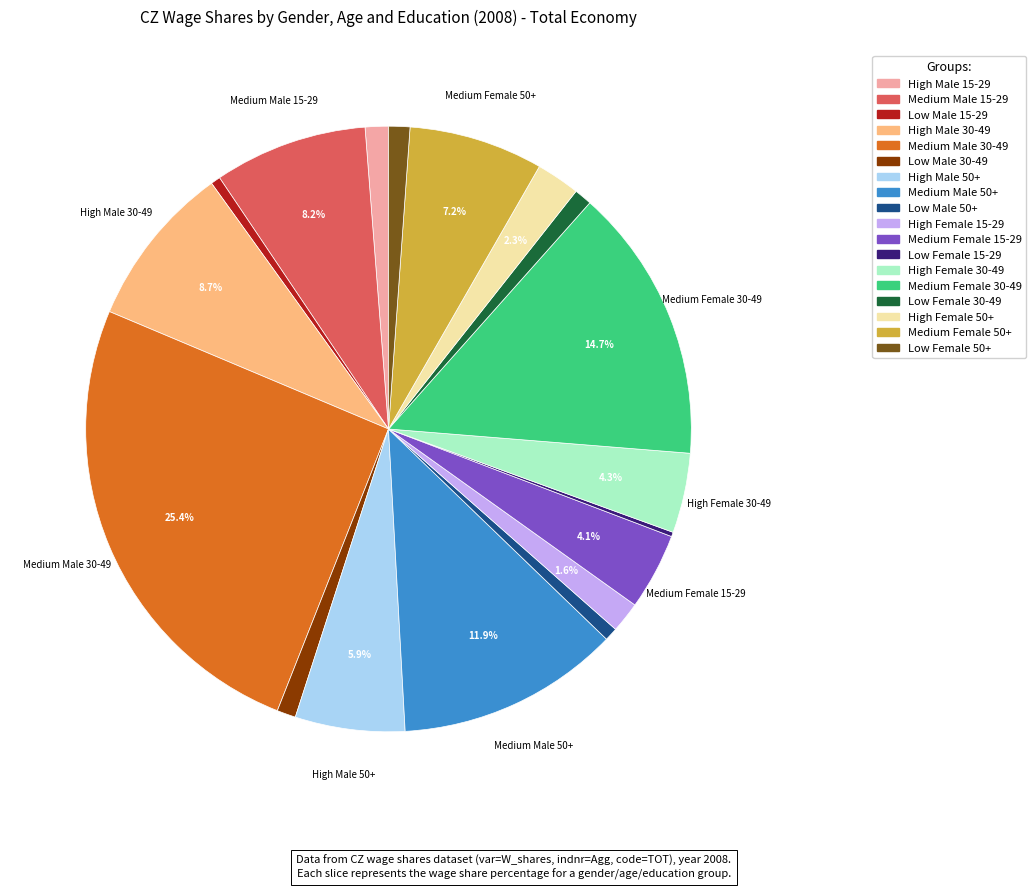

Combined, do High Female 15-29 and Medium Male 15-29 account for over 50%?

No